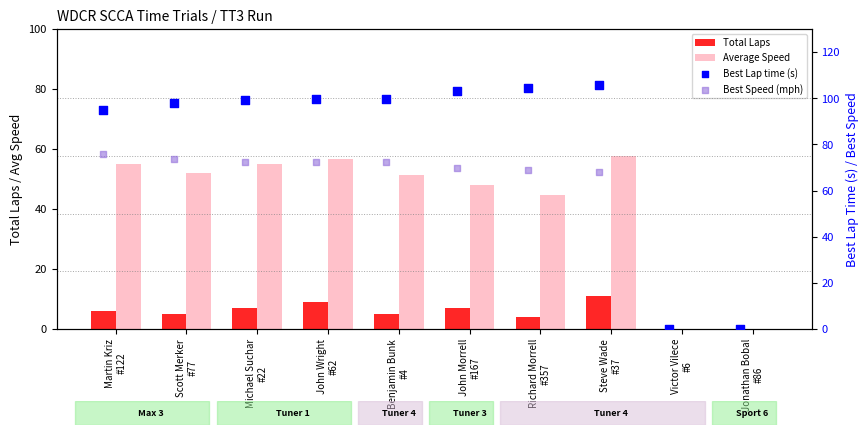

Which series has the largest Y range (max minus min)?

Best Lap time (s)